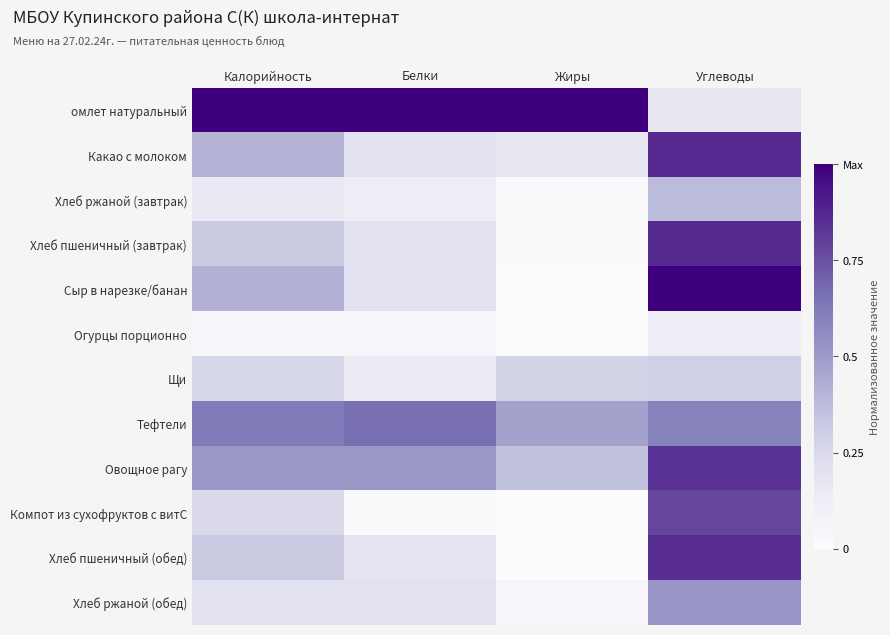

Reading right to left, what are all the values shown in this chart?

омлет натуральный: Углеводы=0.2	Жиры=1.0	Белки=1.0	Калорийность=1.0
Какао с молоком: Углеводы=0.9	Жиры=0.2	Белки=0.2	Калорийность=0.4
Хлеб ржаной (завтрак): Углеводы=0.4	Жиры=0.0	Белки=0.1	Калорийность=0.1
Хлеб пшеничный (завтрак): Углеводы=0.9	Жиры=0.0	Белки=0.2	Калорийность=0.3
Сыр в нарезке/банан: Углеводы=1.0	Жиры=0.0	Белки=0.2	Калорийность=0.4
Огурцы порционно: Углеводы=0.1	Жиры=0.0	Белки=0.1	Калорийность=0.0
Щи: Углеводы=0.3	Жиры=0.3	Белки=0.1	Калорийность=0.3
Тефтели: Углеводы=0.6	Жиры=0.5	Белки=0.7	Калорийность=0.6
Овощное рагу: Углеводы=0.8	Жиры=0.4	Белки=0.5	Калорийность=0.5
Компот из сухофруктов с витС: Углеводы=0.8	Жиры=0.0	Белки=0.0	Калорийность=0.2
Хлеб пшеничный (обед): Углеводы=0.9	Жиры=0.0	Белки=0.2	Калорийность=0.3
Хлеб ржаной (обед): Углеводы=0.5	Жиры=0.0	Белки=0.2	Калорийность=0.2